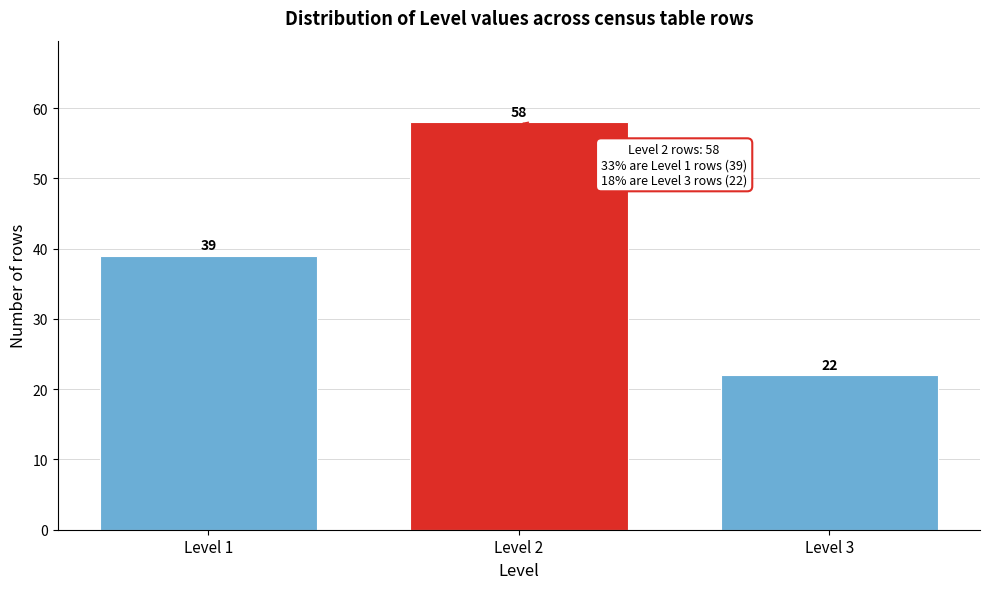

Reading right to left, extract all data points from this chart.

22	58	39